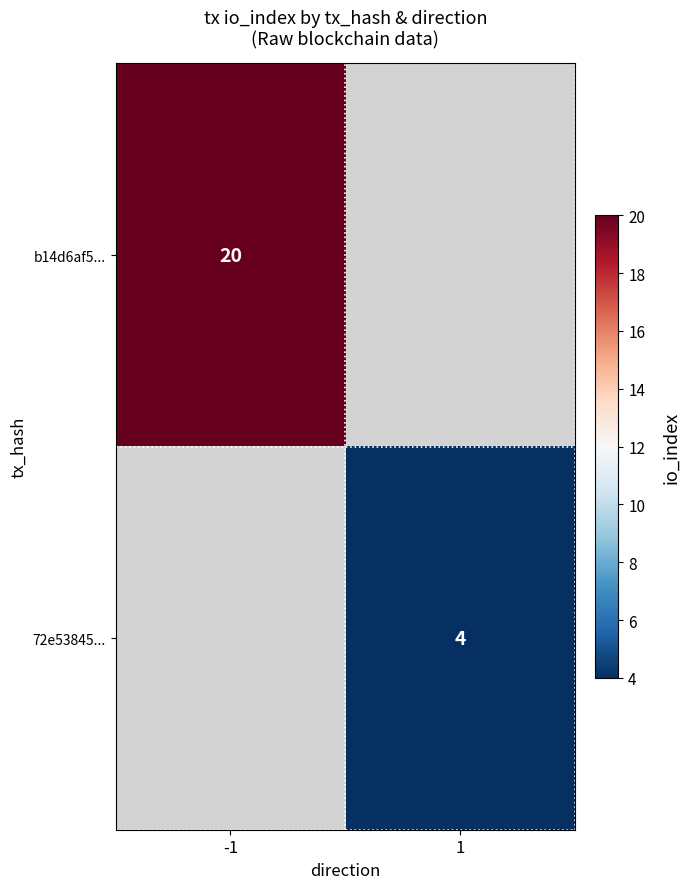

The 72e53845... series shows 2 at 1. True or false?

False